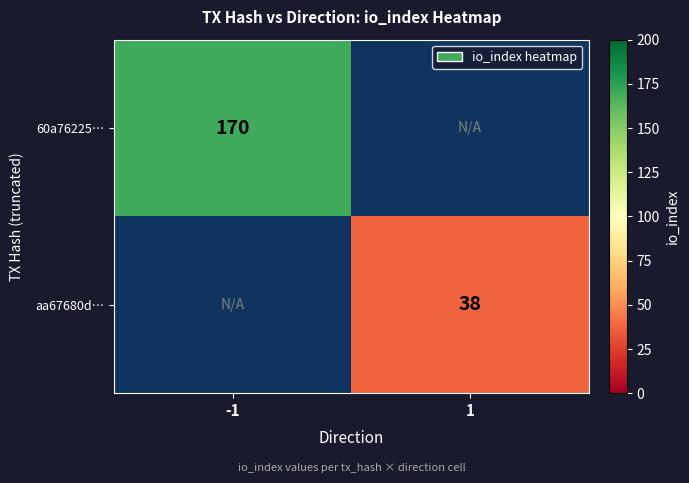

True or false: aa67680d… has a value of 26 at 1.

False